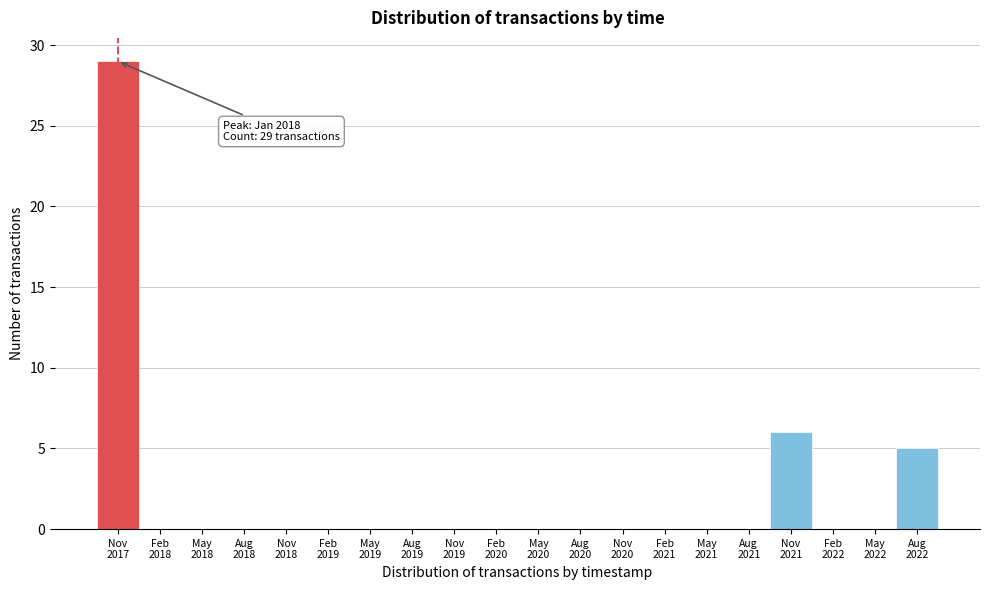

What is the greatest value displayed?

29